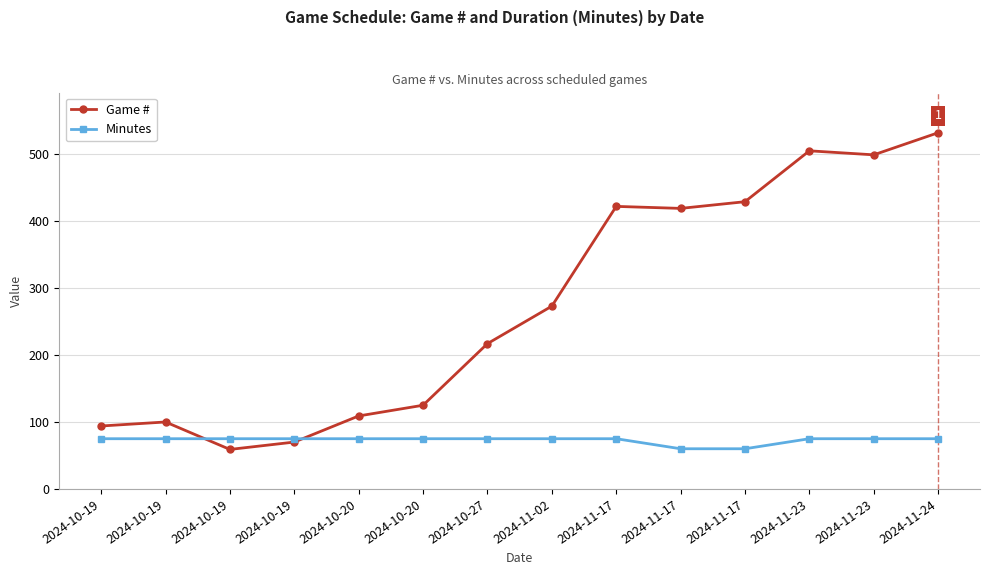

Which category has the highest value across all series?

2024-11-24